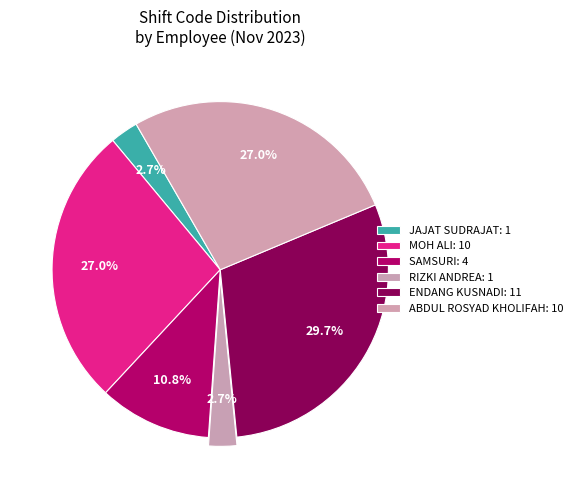

What is the largest slice in the pie chart?

ENDANG KUSNADI